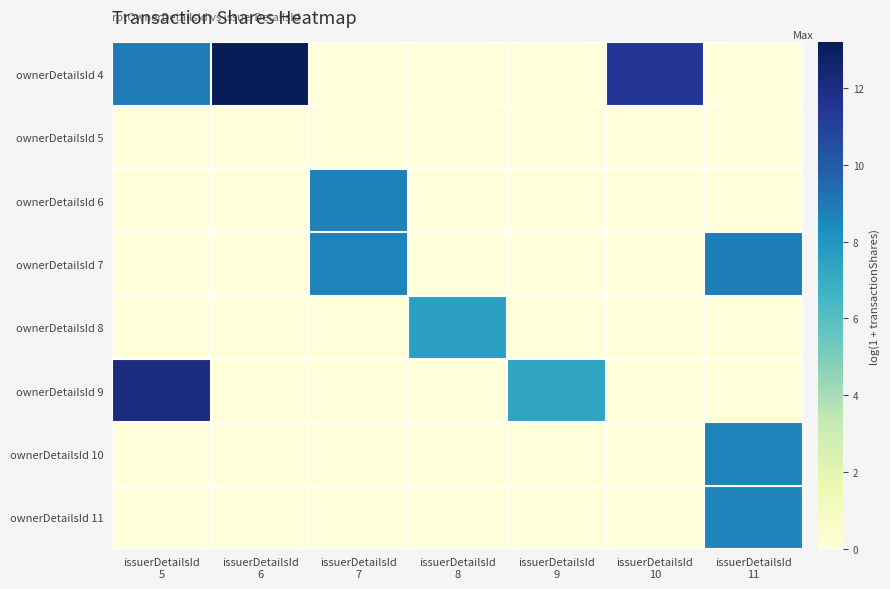

Reading left to right, what are all the values shown in this chart?

ownerDetailsId 4: issuerDetailsId
5=8.9	issuerDetailsId
6=13.2	issuerDetailsId
7=0.0	issuerDetailsId
8=0.0	issuerDetailsId
9=0.0	issuerDetailsId
10=11.4	issuerDetailsId
11=0.0
ownerDetailsId 5: issuerDetailsId
5=0.0	issuerDetailsId
6=0.0	issuerDetailsId
7=0.0	issuerDetailsId
8=0.0	issuerDetailsId
9=0.0	issuerDetailsId
10=0.0	issuerDetailsId
11=0.0
ownerDetailsId 6: issuerDetailsId
5=0.0	issuerDetailsId
6=0.0	issuerDetailsId
7=8.7	issuerDetailsId
8=0.0	issuerDetailsId
9=0.0	issuerDetailsId
10=0.0	issuerDetailsId
11=0.0
ownerDetailsId 7: issuerDetailsId
5=0.0	issuerDetailsId
6=0.0	issuerDetailsId
7=8.7	issuerDetailsId
8=0.0	issuerDetailsId
9=0.0	issuerDetailsId
10=0.0	issuerDetailsId
11=8.8
ownerDetailsId 8: issuerDetailsId
5=0.0	issuerDetailsId
6=0.0	issuerDetailsId
7=0.0	issuerDetailsId
8=7.6	issuerDetailsId
9=0.0	issuerDetailsId
10=0.0	issuerDetailsId
11=0.0
ownerDetailsId 9: issuerDetailsId
5=12.1	issuerDetailsId
6=0.0	issuerDetailsId
7=0.0	issuerDetailsId
8=0.0	issuerDetailsId
9=7.3	issuerDetailsId
10=0.0	issuerDetailsId
11=0.0
ownerDetailsId 10: issuerDetailsId
5=0.0	issuerDetailsId
6=0.0	issuerDetailsId
7=0.0	issuerDetailsId
8=0.0	issuerDetailsId
9=0.0	issuerDetailsId
10=0.0	issuerDetailsId
11=8.7
ownerDetailsId 11: issuerDetailsId
5=0.0	issuerDetailsId
6=0.0	issuerDetailsId
7=0.0	issuerDetailsId
8=0.0	issuerDetailsId
9=0.0	issuerDetailsId
10=0.0	issuerDetailsId
11=8.6